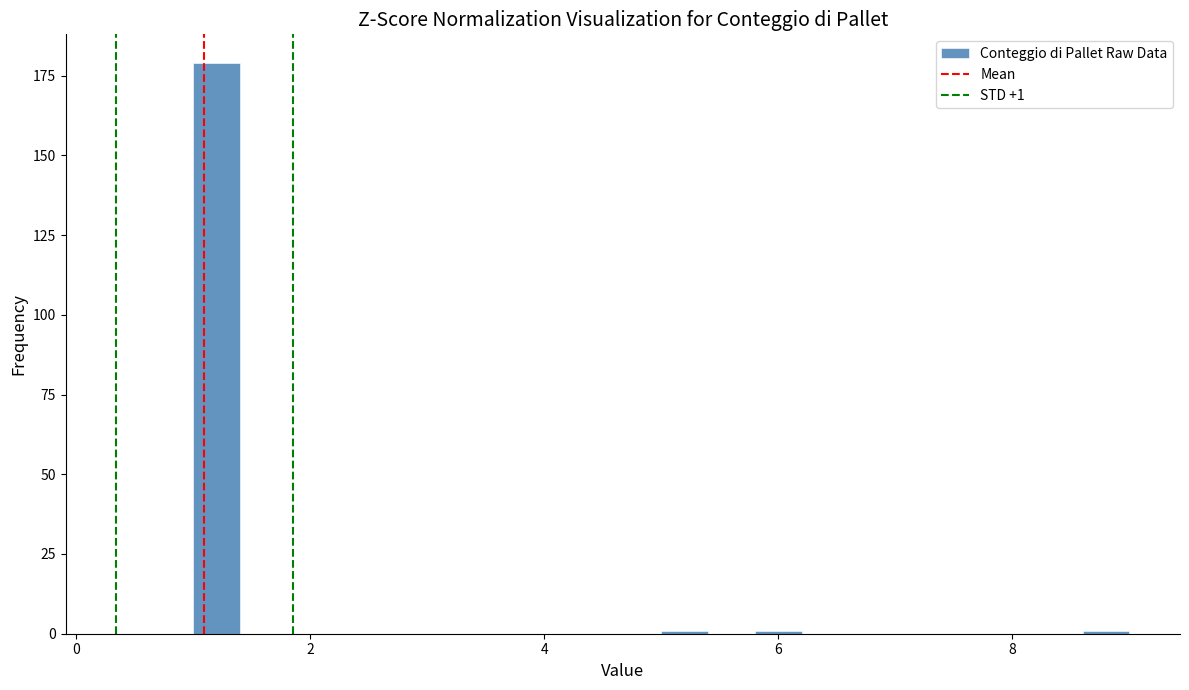

Around what value on the x-axis is the tallest bar? Give the approximate position of its centre, as read against the axis.

1.2